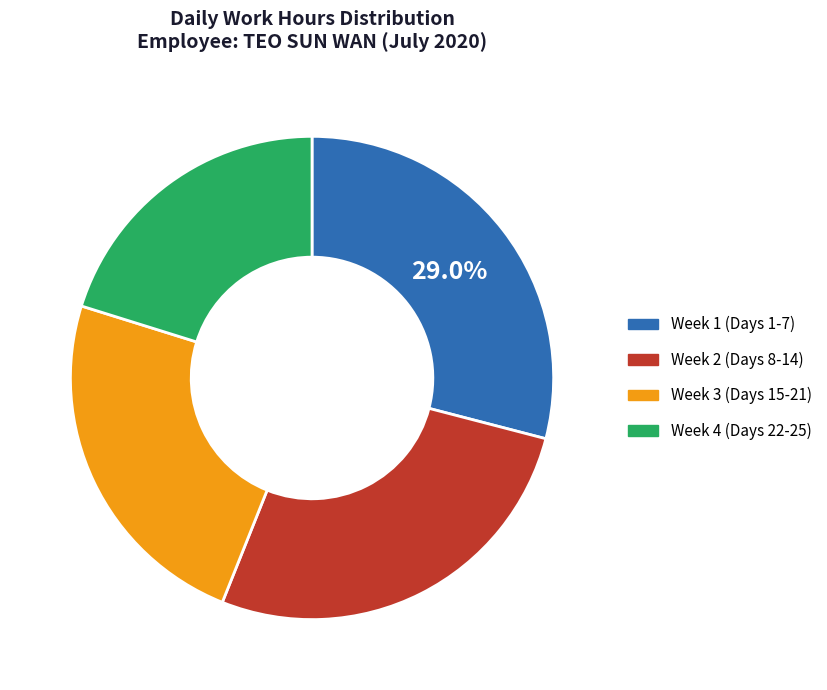

Is the sum of Week 2 (Days 8-14) and Week 4 (Days 22-25) greater than half?

No